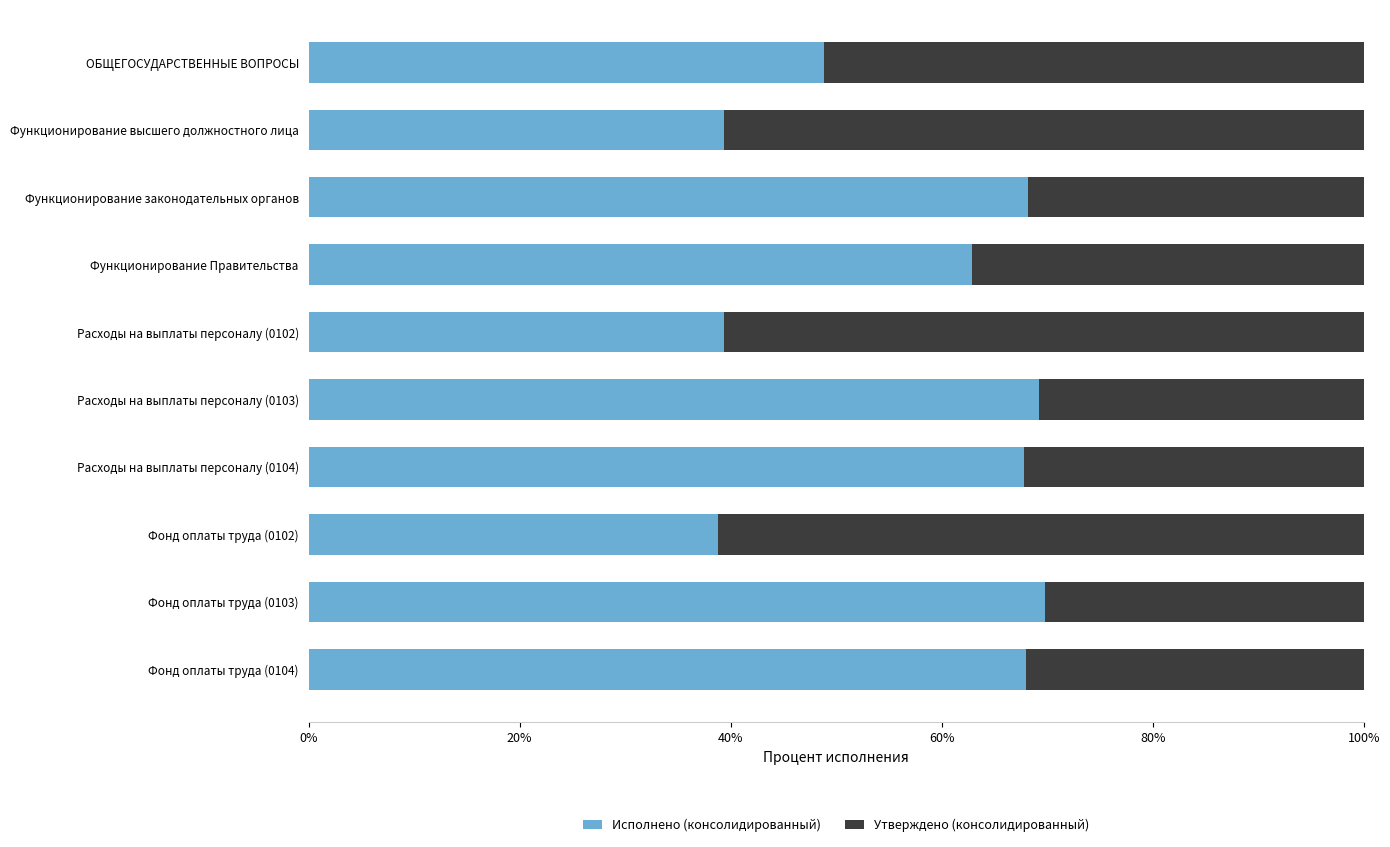

What is the difference between the maximum and minimum values in the Исполнено (консолидированный) series?

31.0